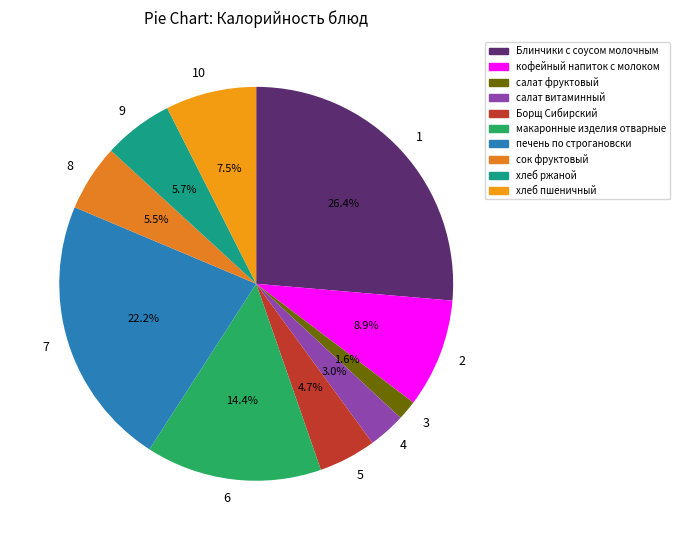

Does 6 account for over 50% of the chart?

No